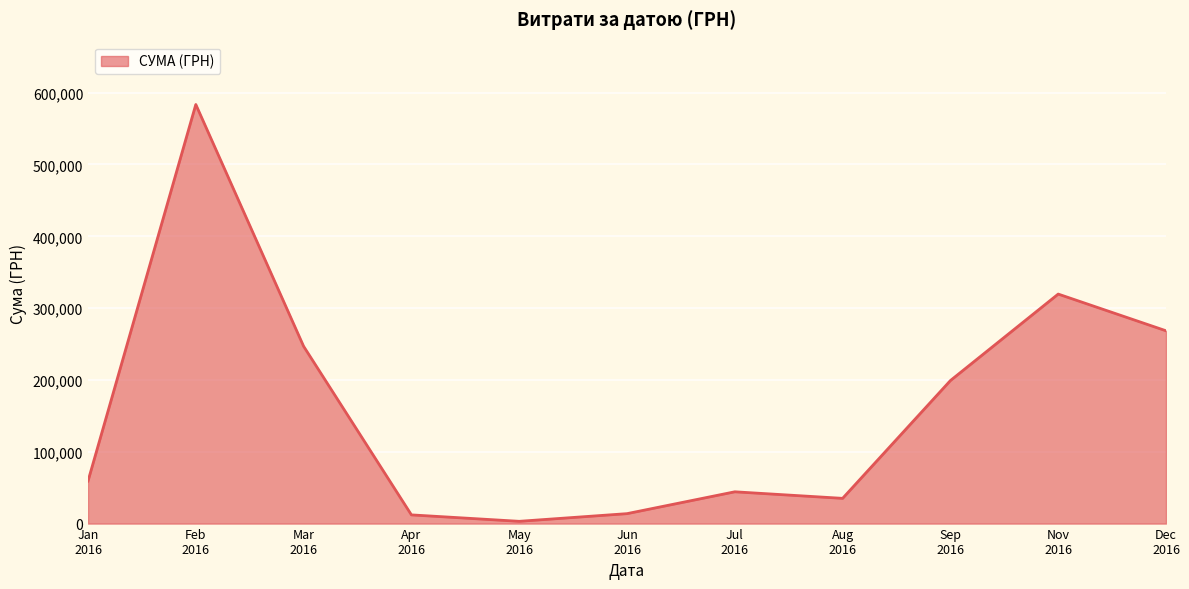

What is the greatest value displayed?

583556.1